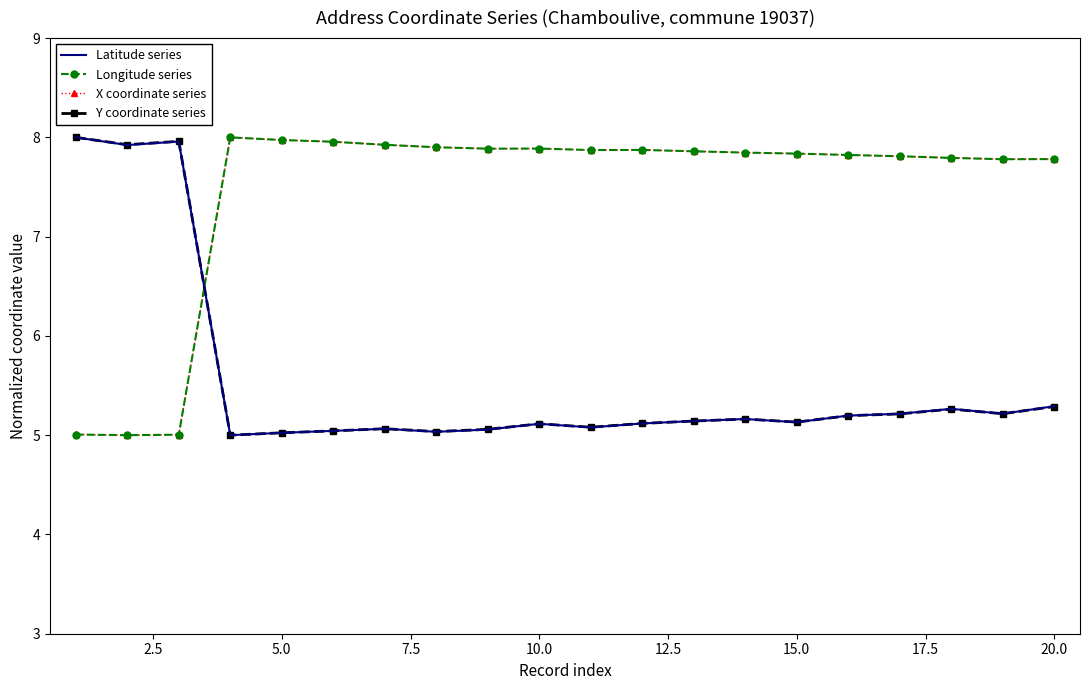

How many times do Y coordinate series and Longitude series cross each other?

1